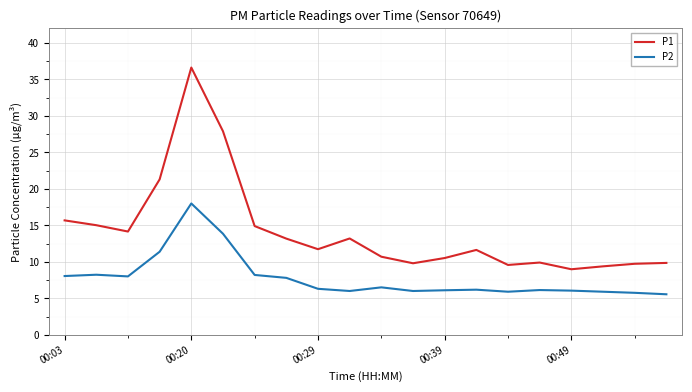

How many series are shown in this chart?

2